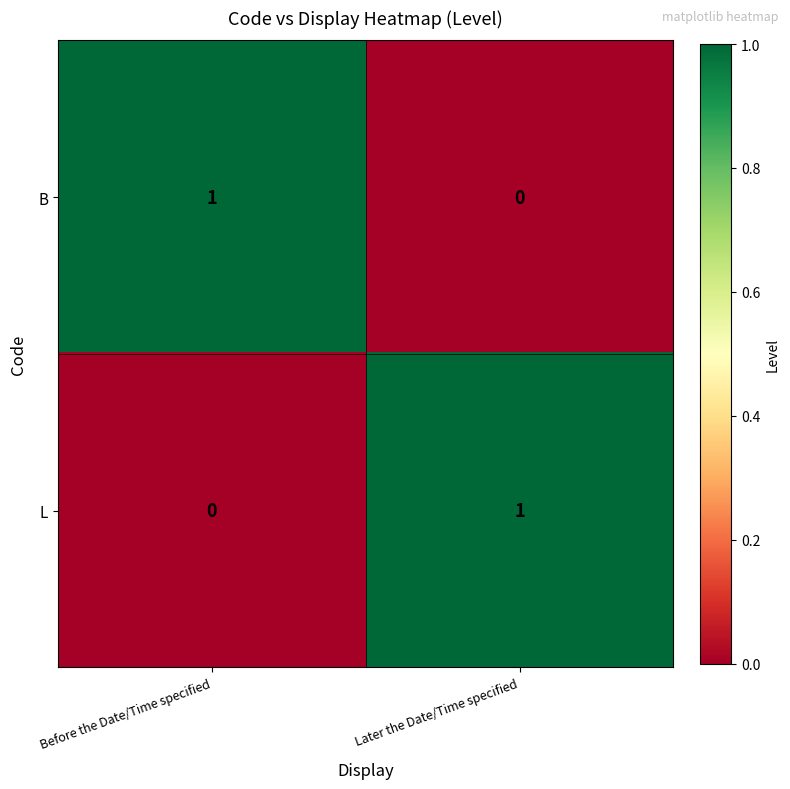

Count the number of categories in the chart.

2